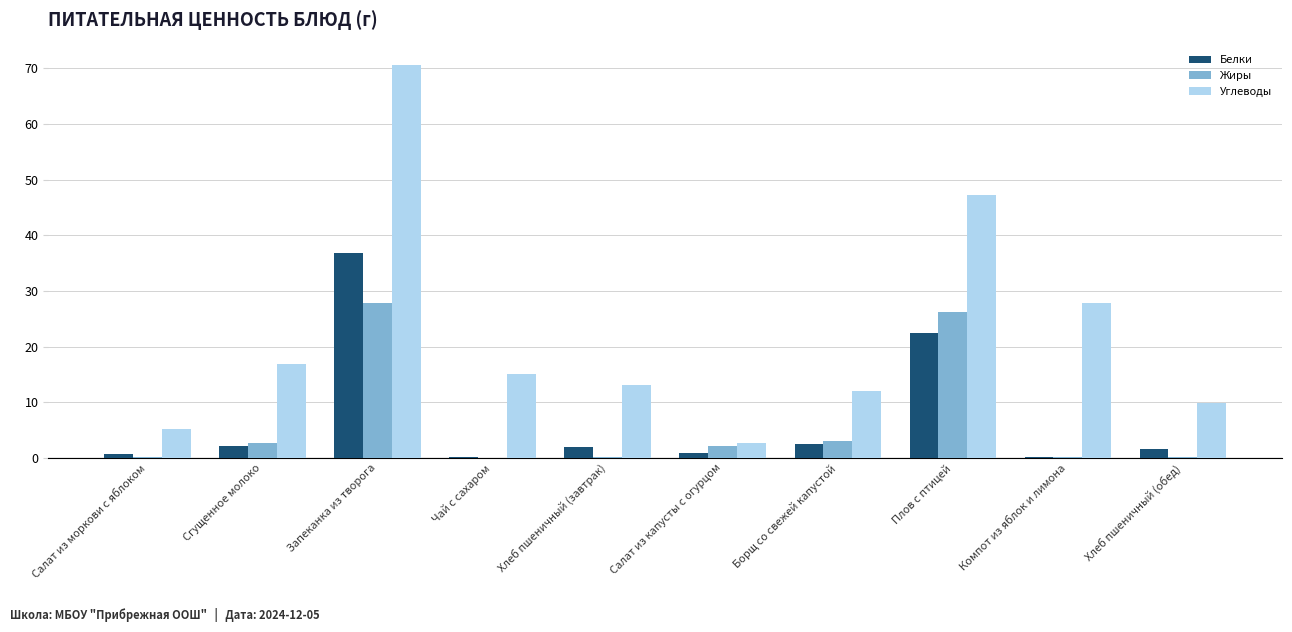

The Белки series shows 2.4 at Борщ со свежей капустой. True or false?

True